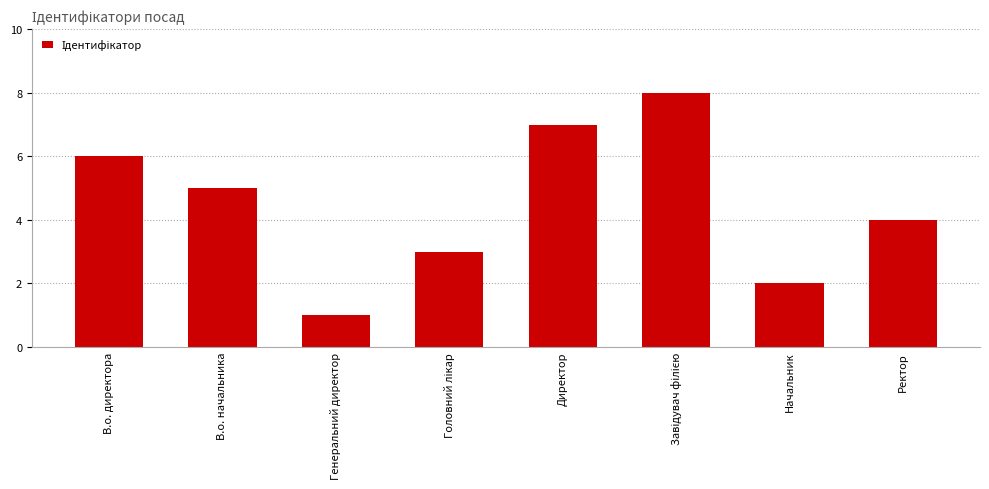

What is the label of the 1st bar from the right?

Ректор